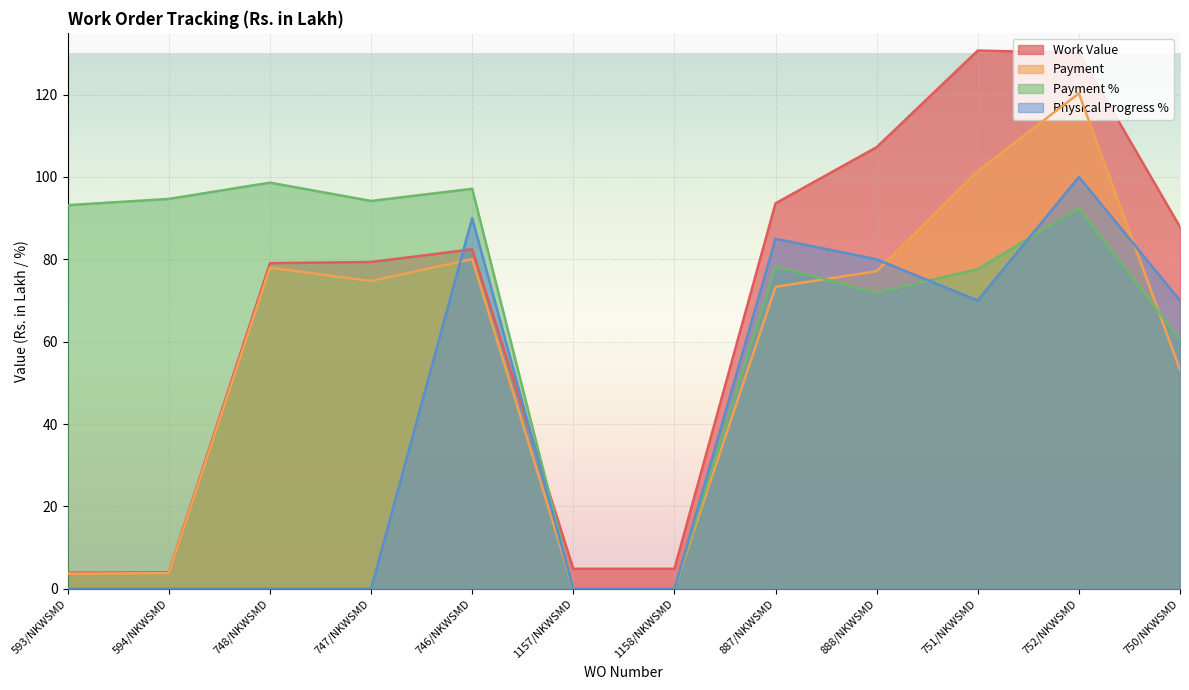

True or false: Payment % has a value of 130.6 at 746/NKWSMD.

False